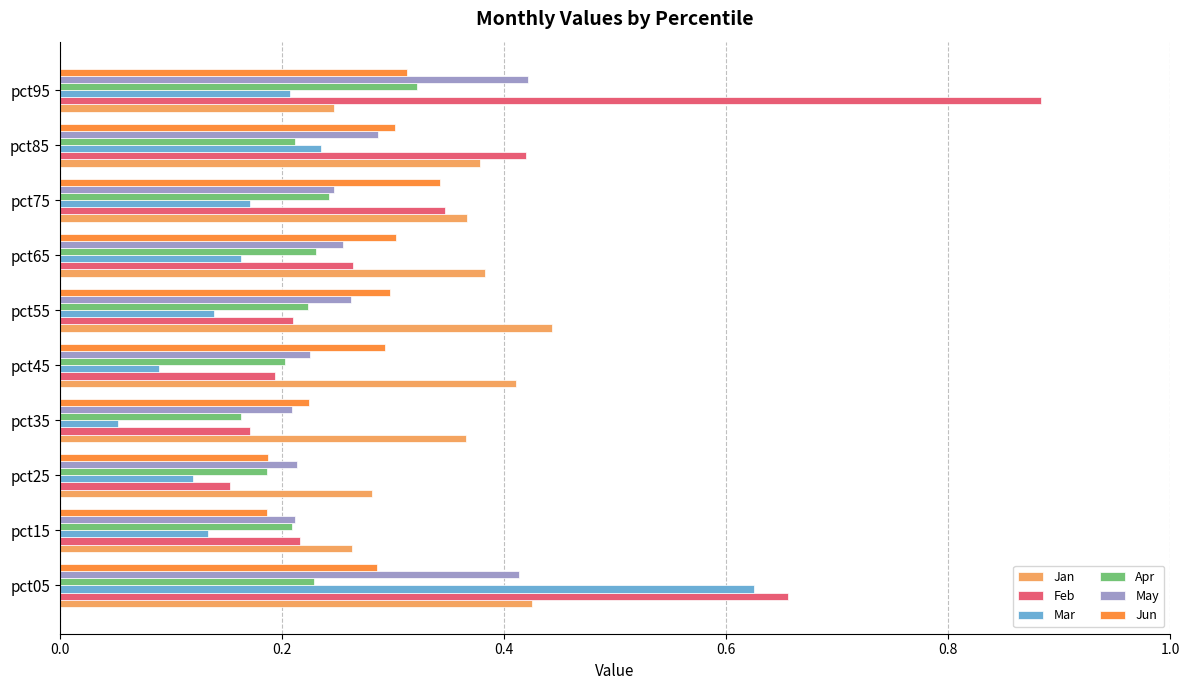

Which series has the widest spread of values?

Feb